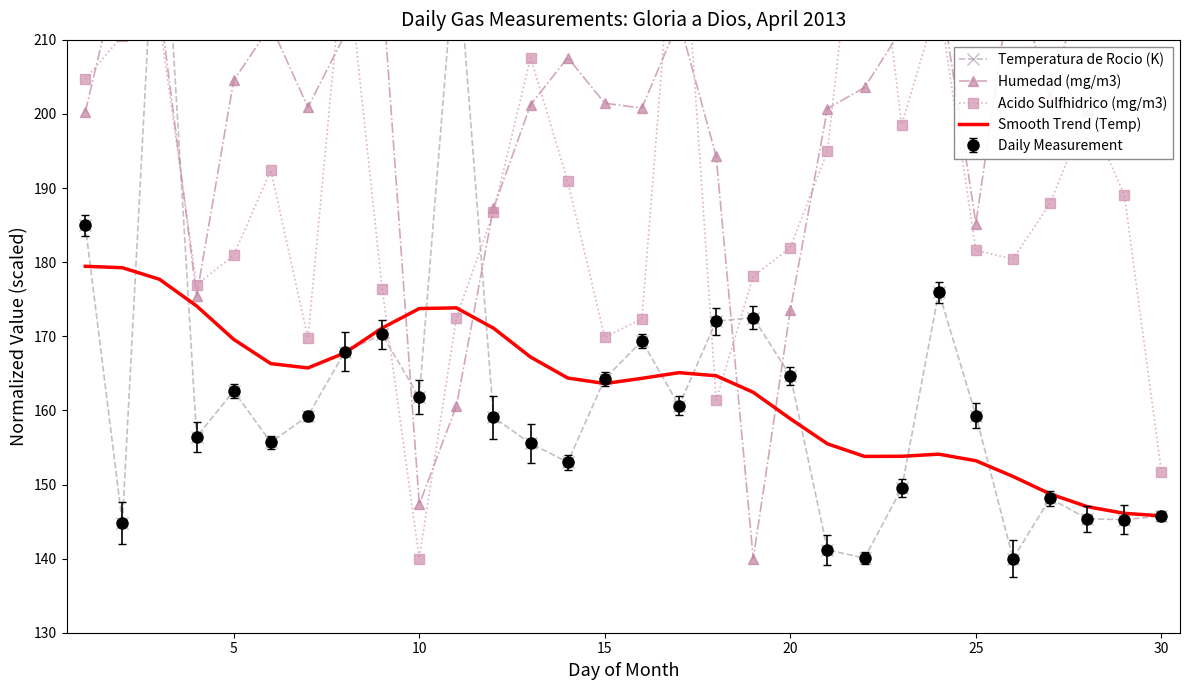

What is the minimum value shown in the chart?

140.0